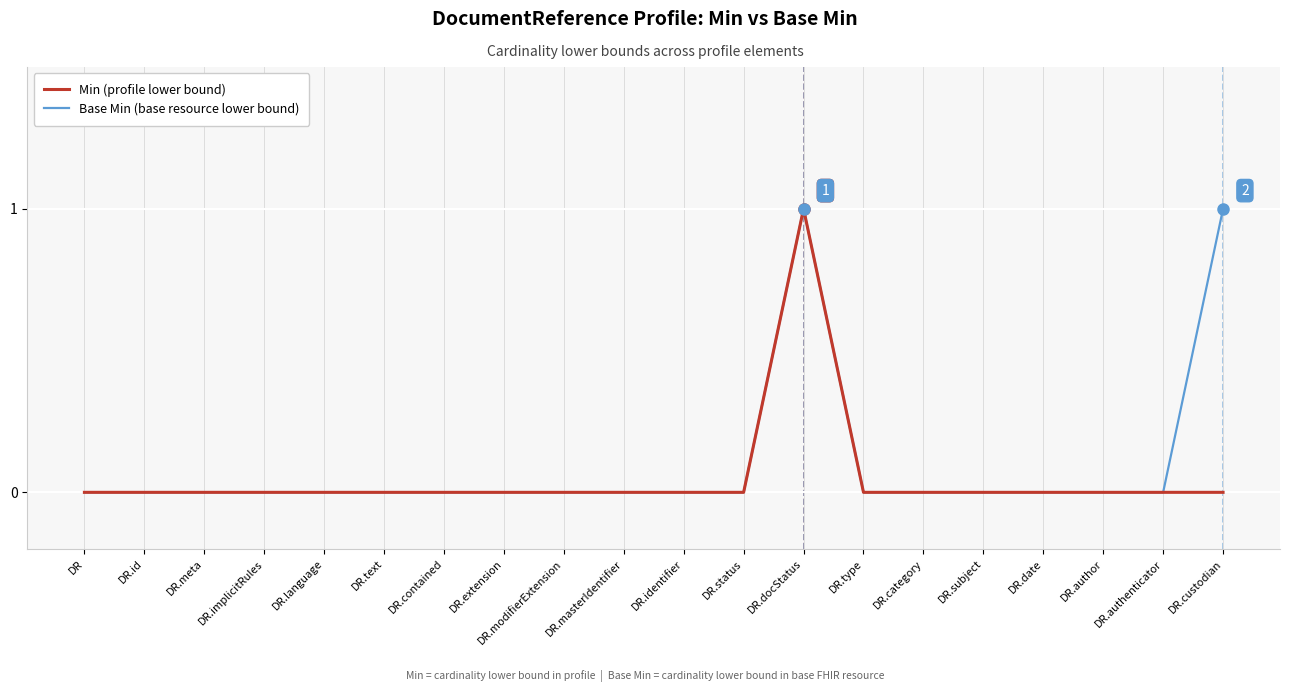

At which category is the sum across all series the highest?

DR.docStatus